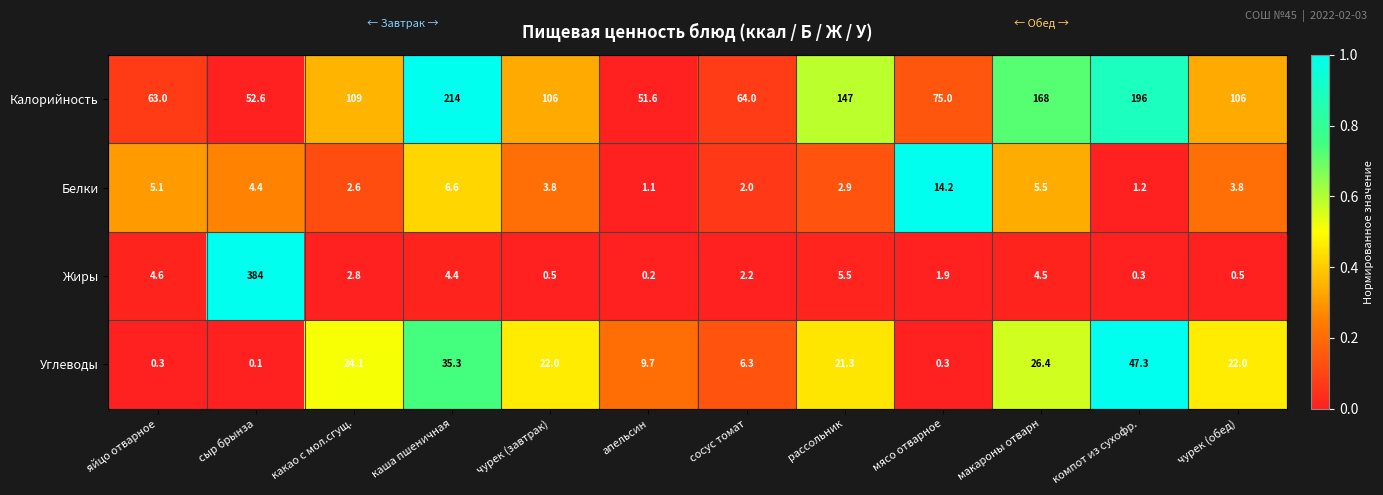

Is the value of Белки at мясо отварное greater than the value of Калорийность at сосус томат?

No